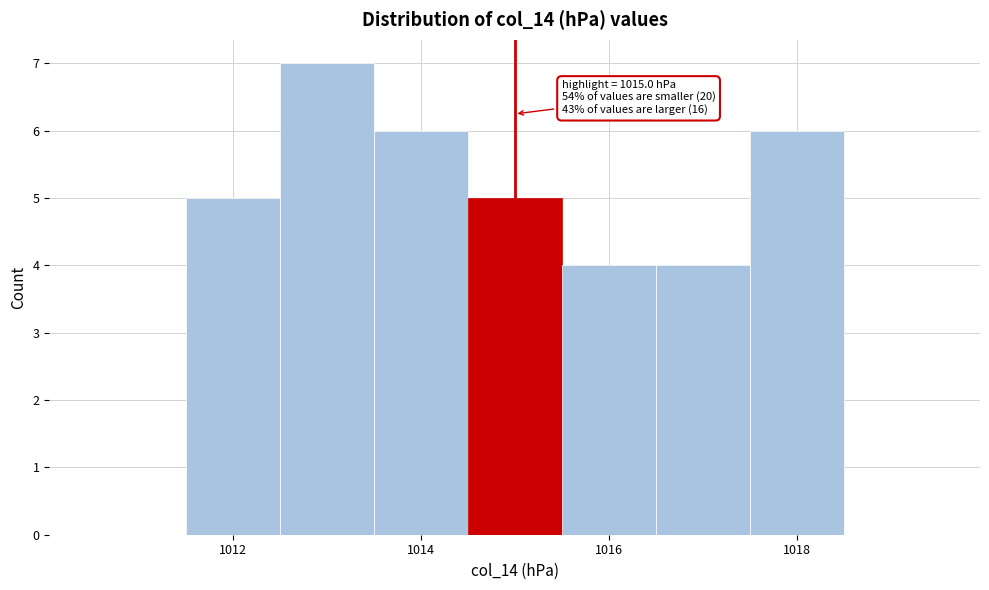

Over which range of the x-axis is the bar tallest?

1012.5 to 1013.5